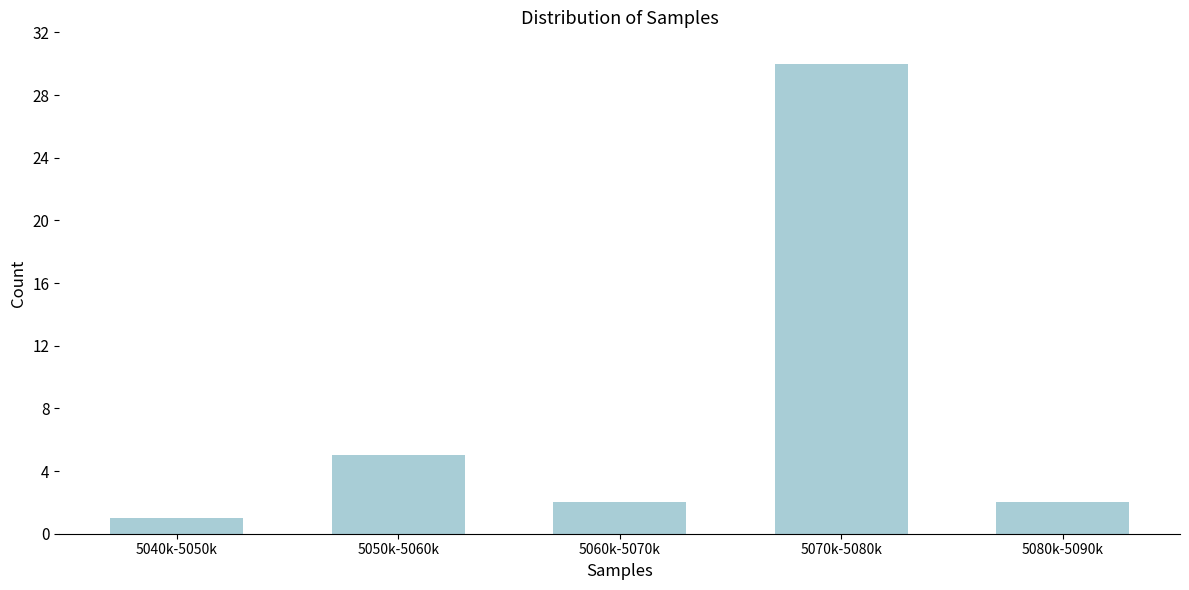

Reading left to right, transcribe all the data shown in this chart.

1	5	2	30	2